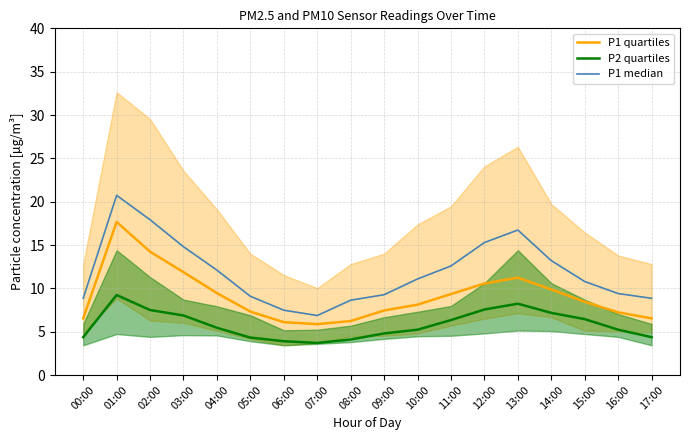

What position from the right is 02:00?

16